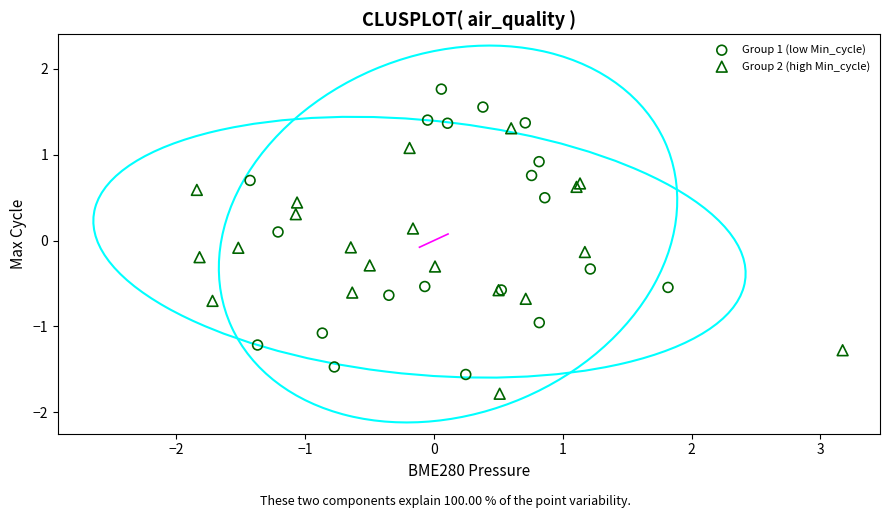

Which series has the widest spread of Y values?

Group 1 (low Min_cycle)